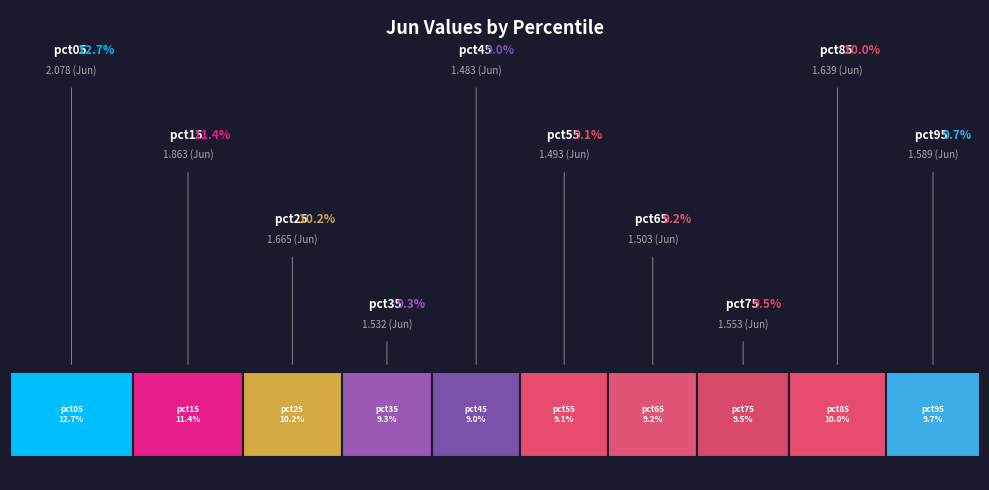

Between pct15 and pct35, which is larger?

pct15